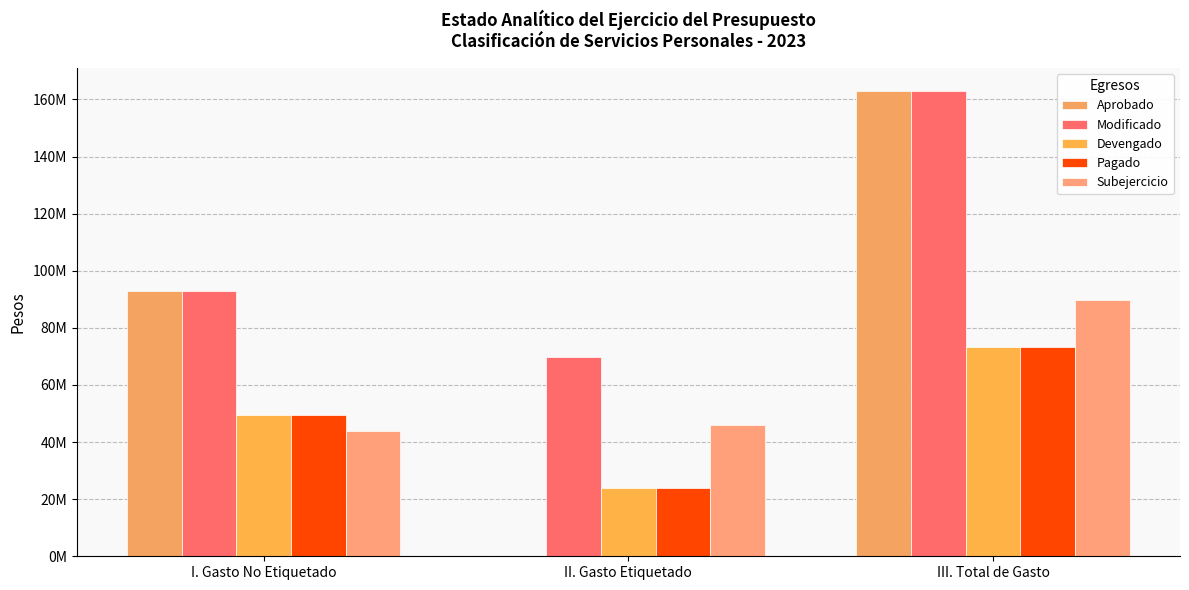

What is the spread (max minus min) of values at I. Gasto No Etiquetado?

49309712.5